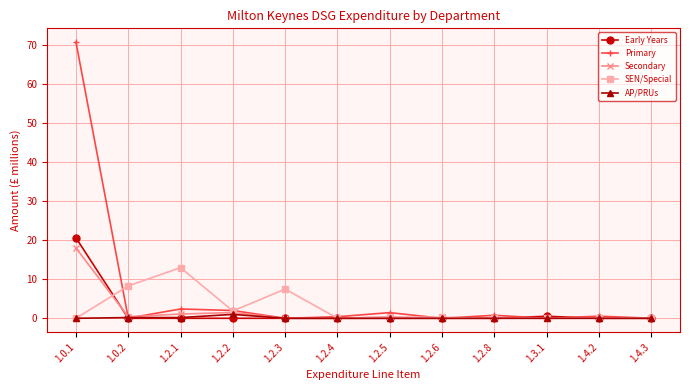

Between 1.0.1 and 1.2.6, which series saw the biggest shift?

Primary